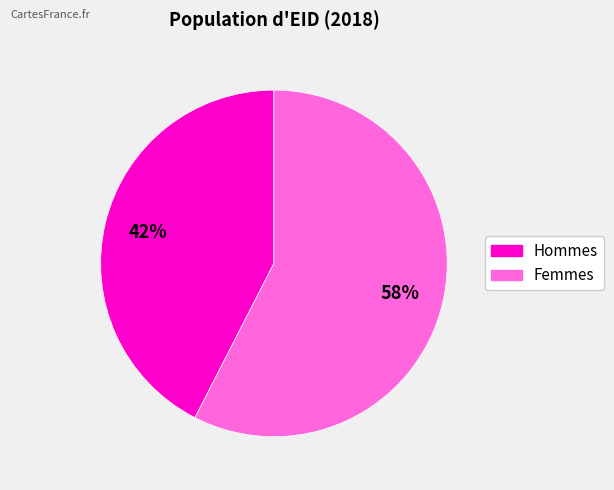

To the nearest percent, what is the average slice percentage?

50%